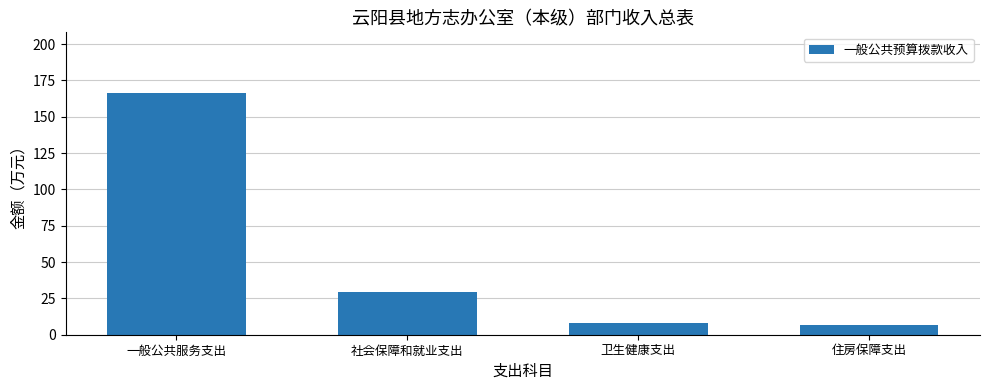

Reading left to right, list all the values displayed in this chart.

一般公共服务支出=166.4	社会保障和就业支出=29.1	卫生健康支出=8.0	住房保障支出=6.5